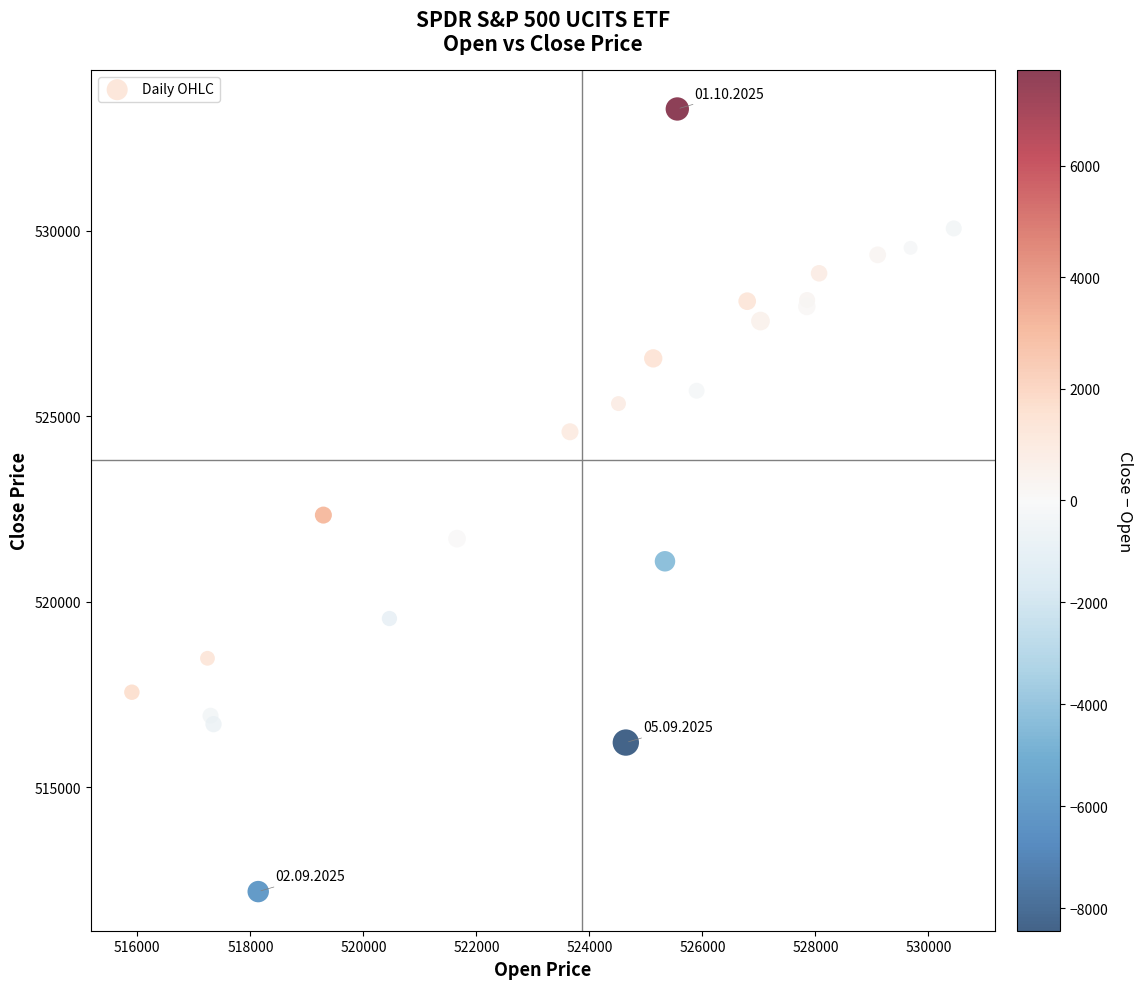

What Y value in the scatter plot is closest to 522734?

522335